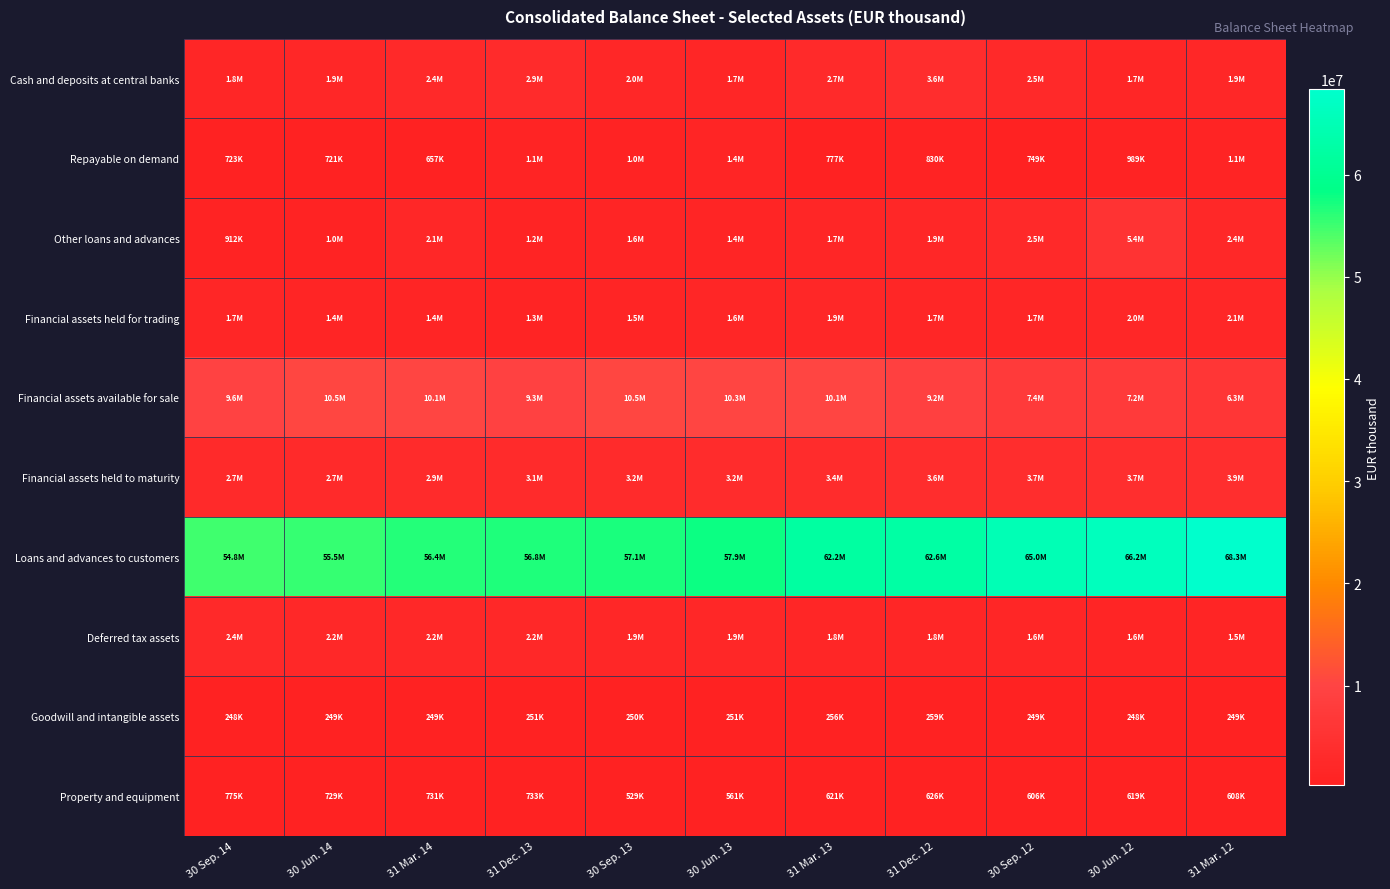

Which has a higher value, 31 Mar. 14 or 30 Jun. 12?

31 Mar. 14